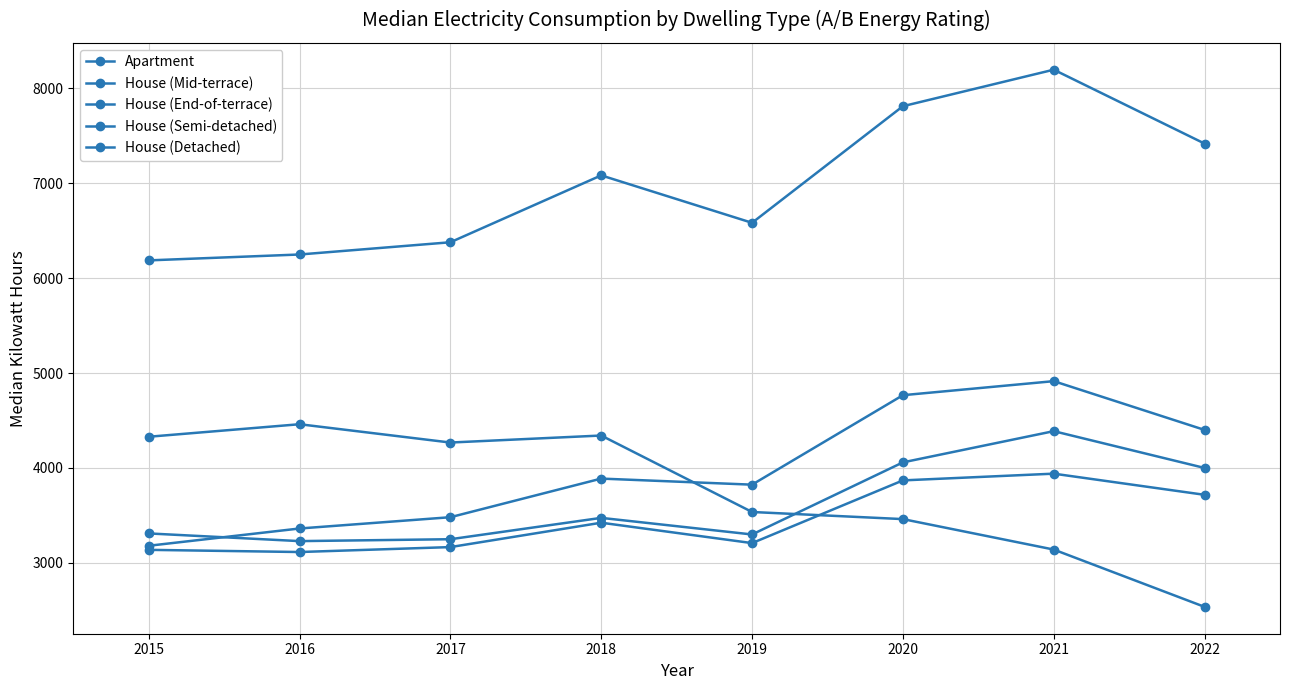

Which series has the largest total across all categories?

House (Detached)